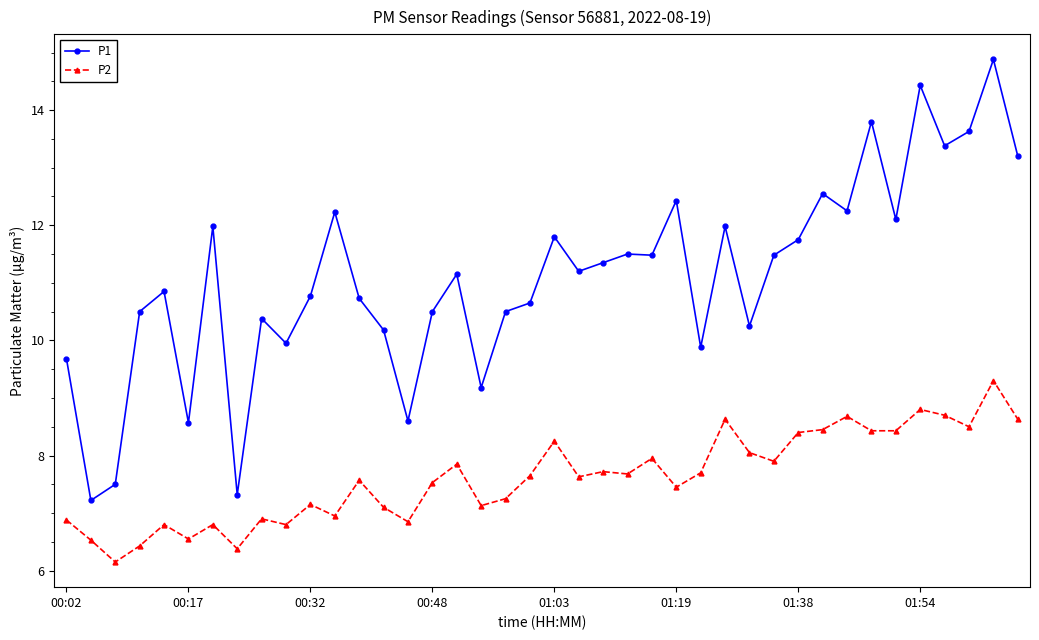

Which series has the largest range (max minus min)?

P1